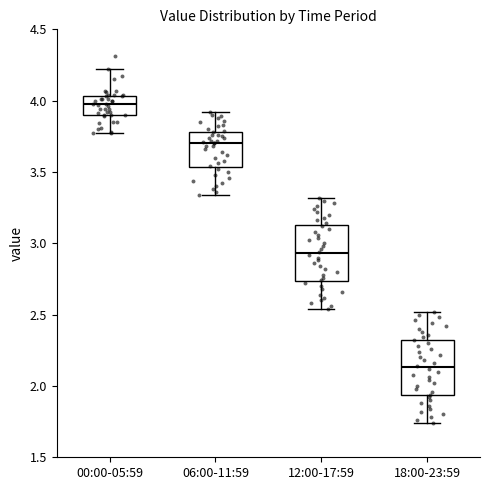

Where does the lower whisker of the box for 12:00-17:59 end on the y-axis? The values are not printed on the chart, so give them approximately, as read against the axis.

2.55